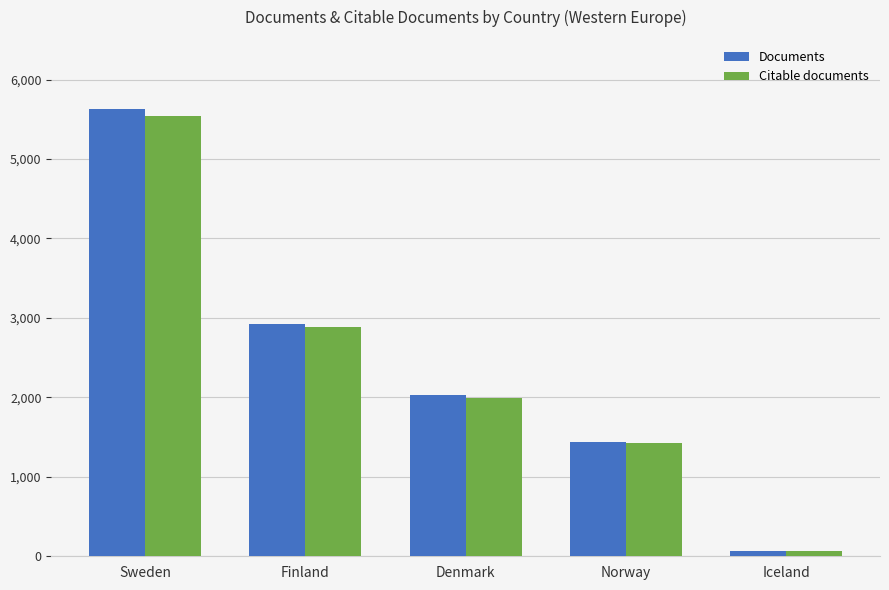

True or false: Citable documents has a value of 632 at Norway.

False